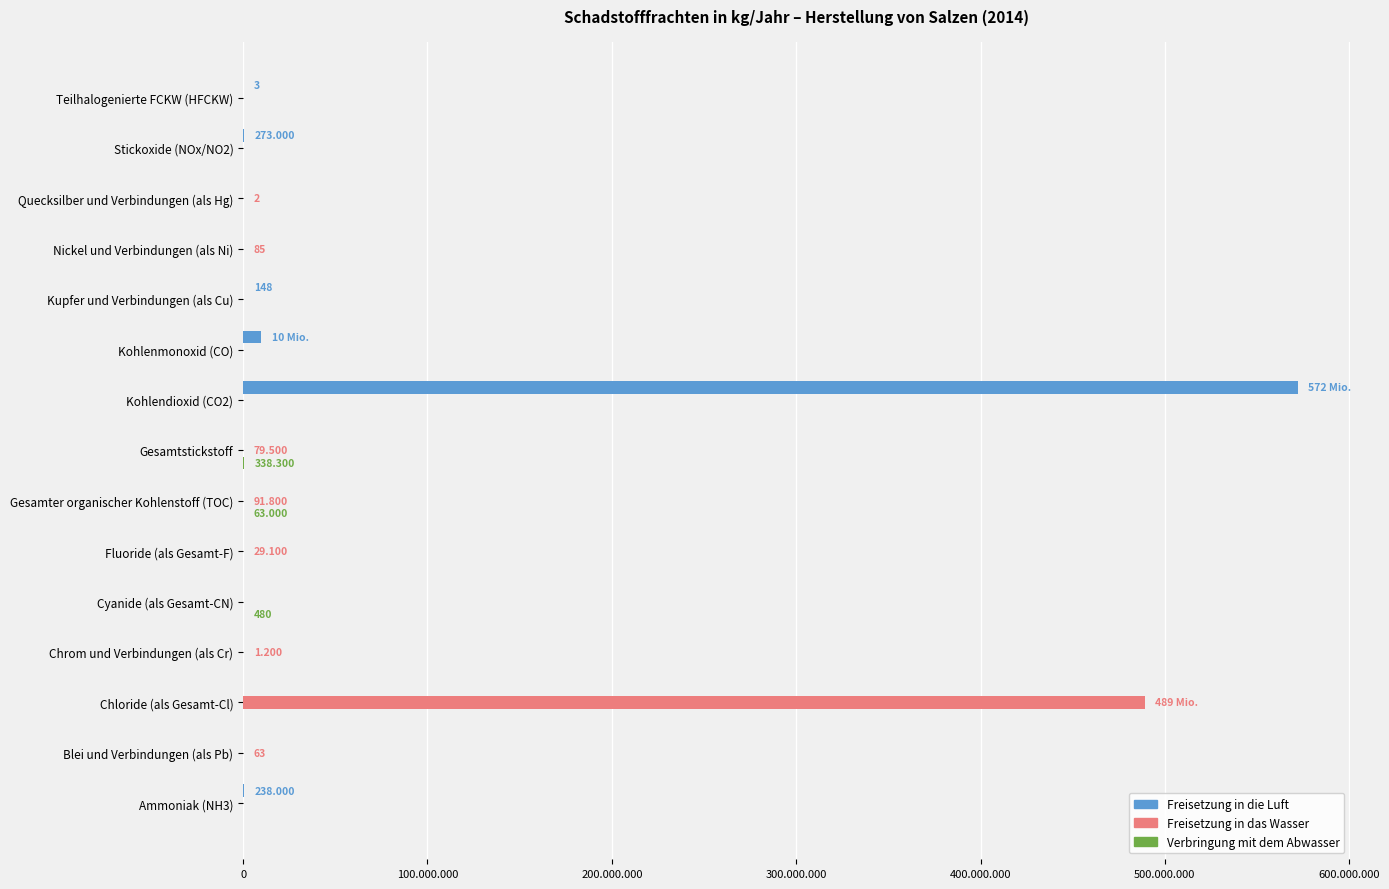

How many series are shown in this chart?

3